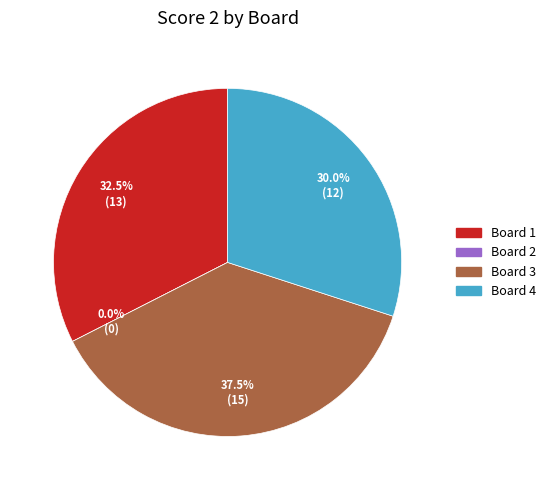

What is the change in value from Board 3 to Board 4?

-3